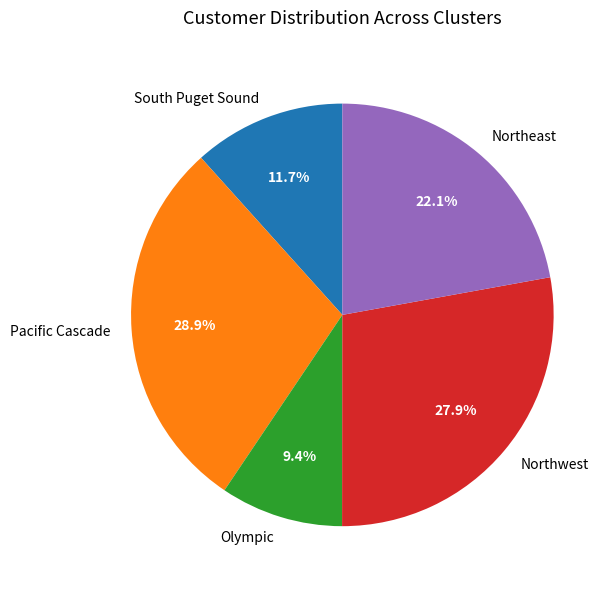

Which has a higher value, Northeast or Olympic?

Northeast